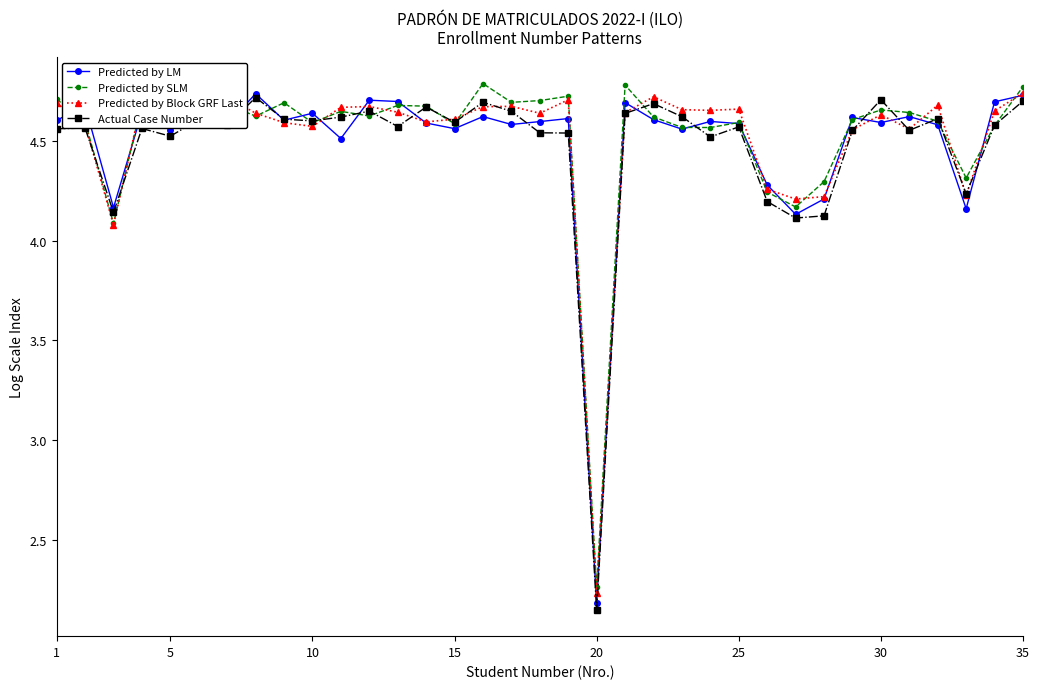

How many distinct data groups are displayed?

4